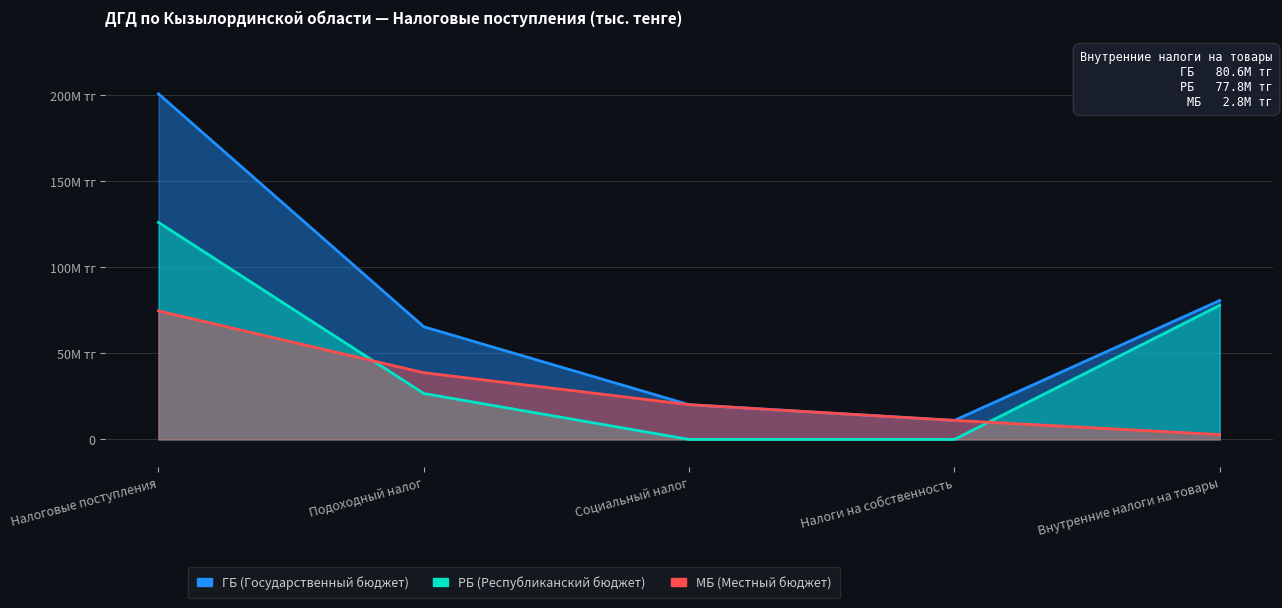

At which label does РБ first exceed 26?

Налоговые поступления